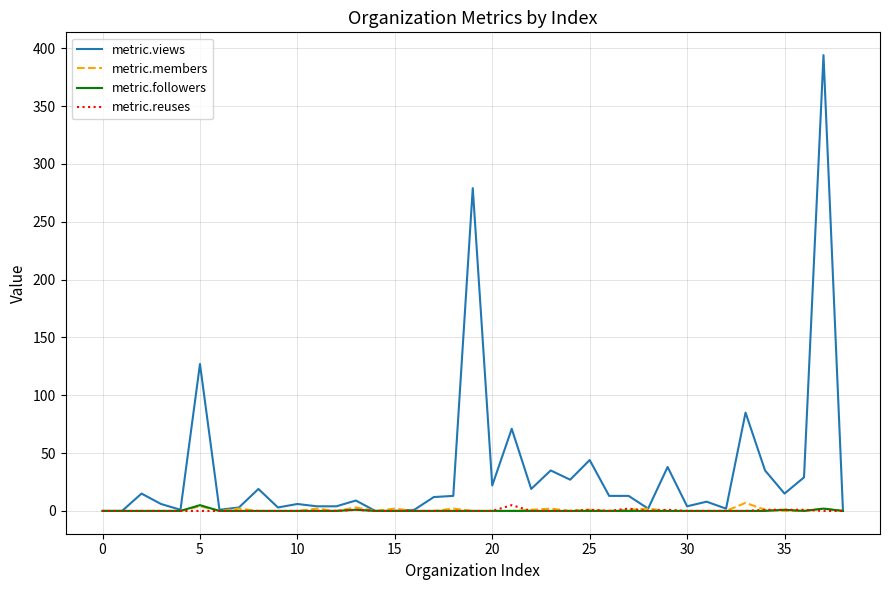

Which series has the largest total across all categories?

metric.views